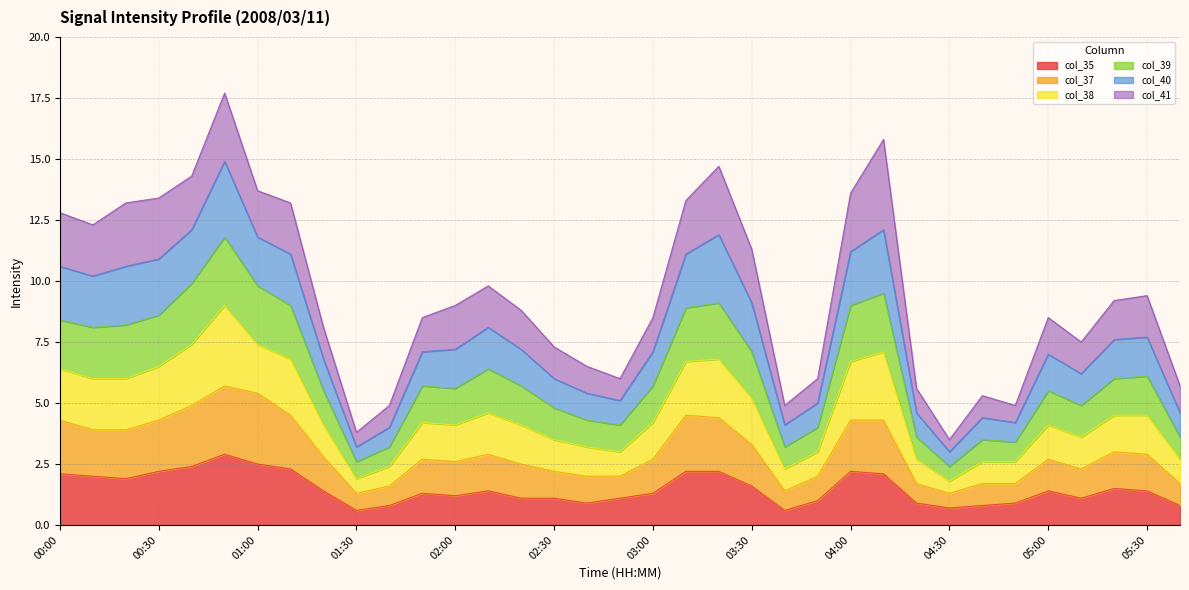

What is the maximum value for col_35?

2.9